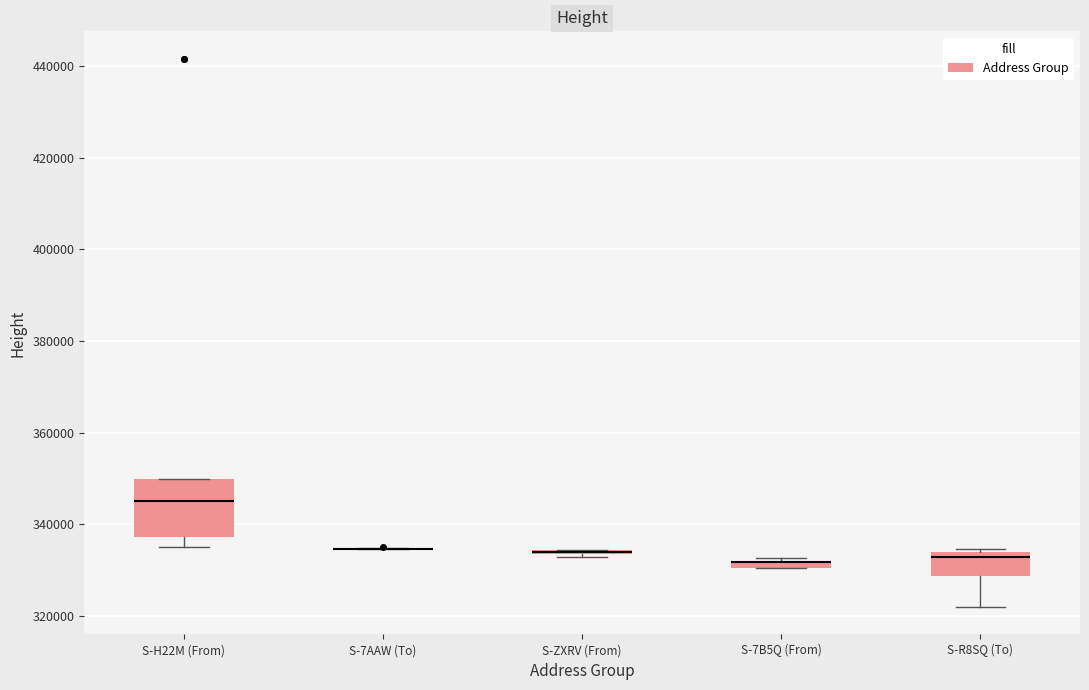

Comparing the boxes themselves (not the whiskers), which one is the tallest?

S-H22M (From)